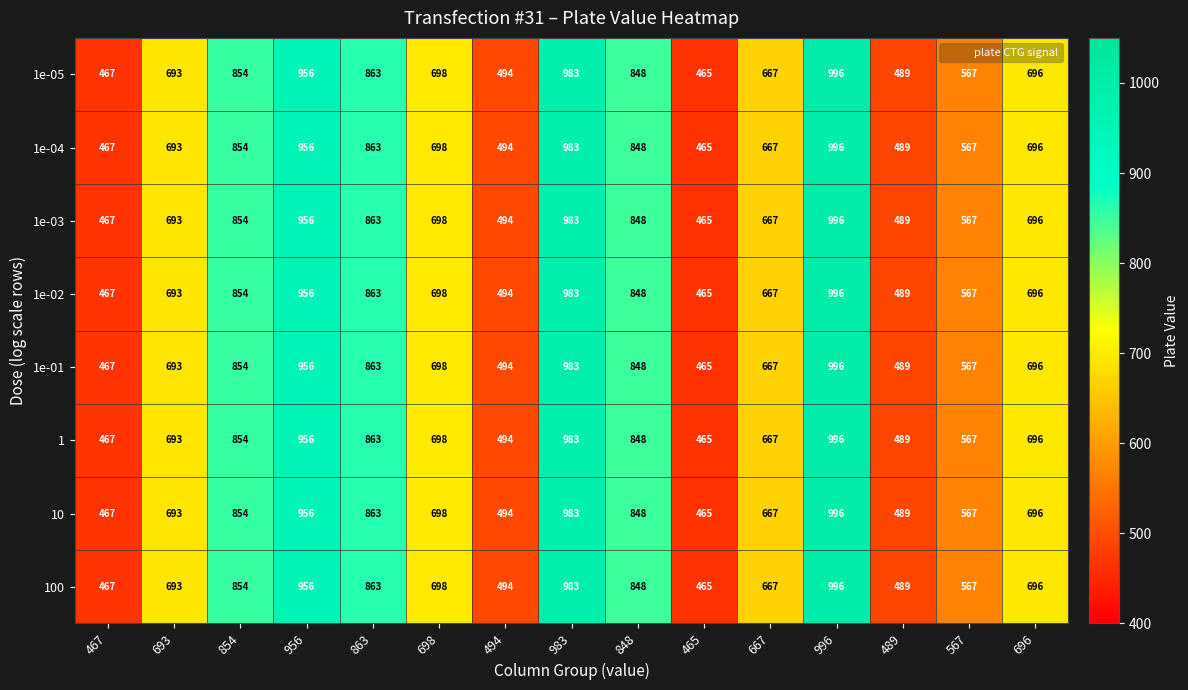

What is the total value across all series at 693?

5544